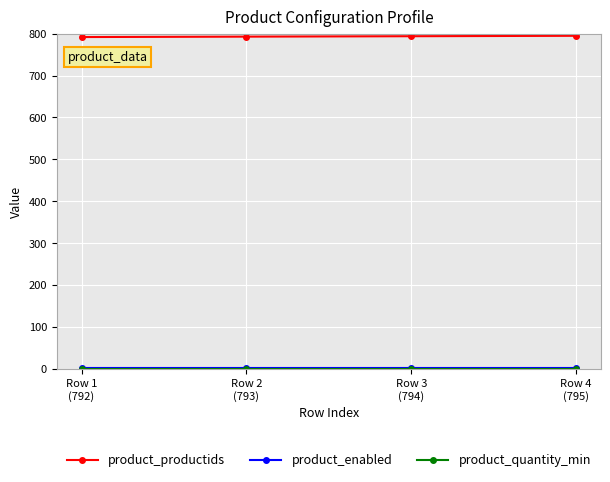

Which series has the largest total across all categories?

product_productids